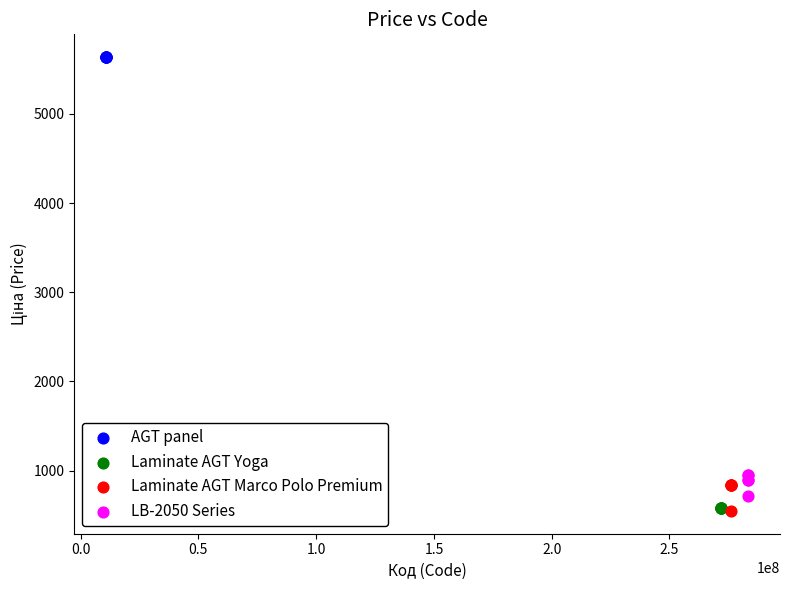

What are all the series names shown in the legend?

AGT panel, Laminate AGT Yoga, Laminate AGT Marco Polo Premium, LB-2050 Series